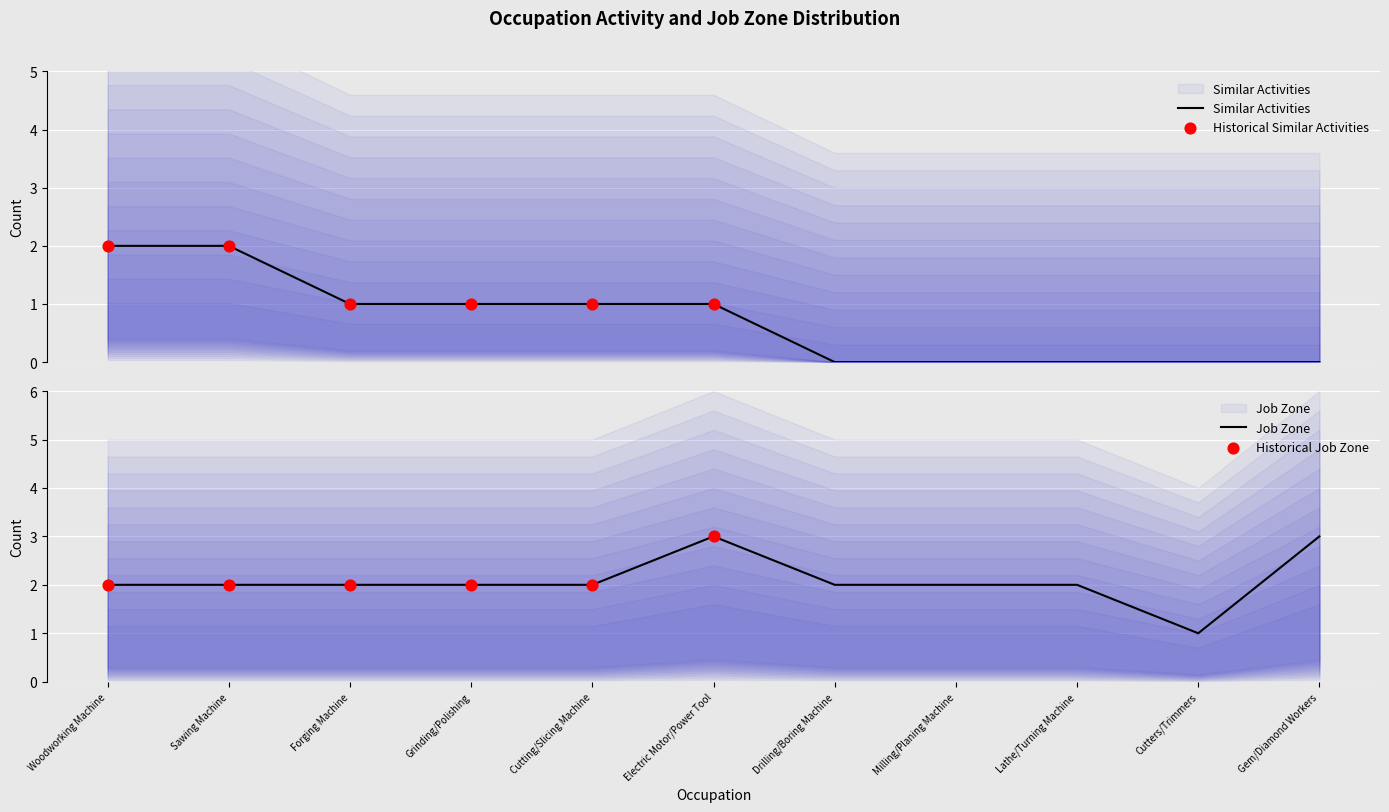

Is the value of Similar Activities at Sawing Machine greater than the value of Job Zone at Woodworking Machine?

No